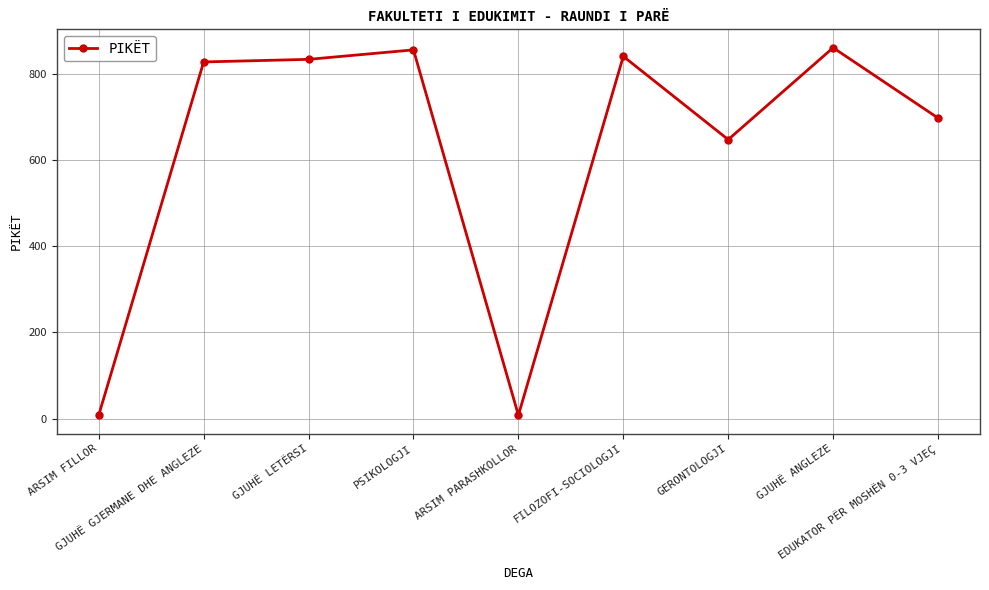

What is the label of the 2nd point from the left?

GJUHË GJERMANE DHE ANGLEZE